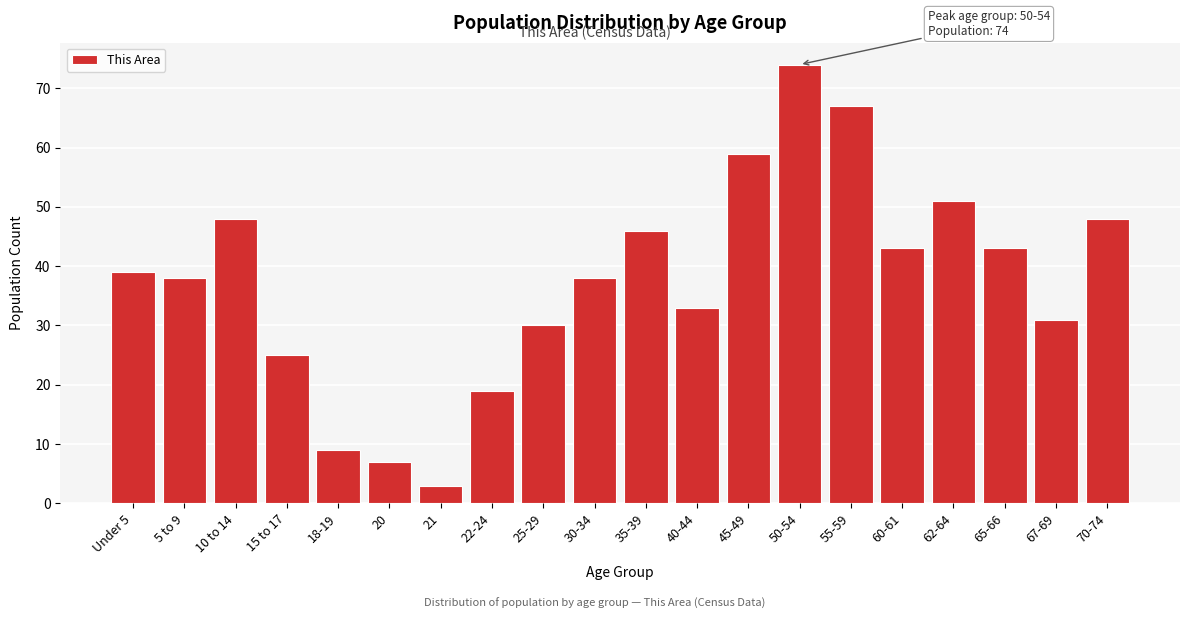

Reading right to left, extract all data points from this chart.

70-74=48	67-69=31	65-66=43	62-64=51	60-61=43	55-59=67	50-54=74	45-49=59	40-44=33	35-39=46	30-34=38	25-29=30	22-24=19	21=3	20=7	18-19=9	15 to 17=25	10 to 14=48	5 to 9=38	Under 5=39